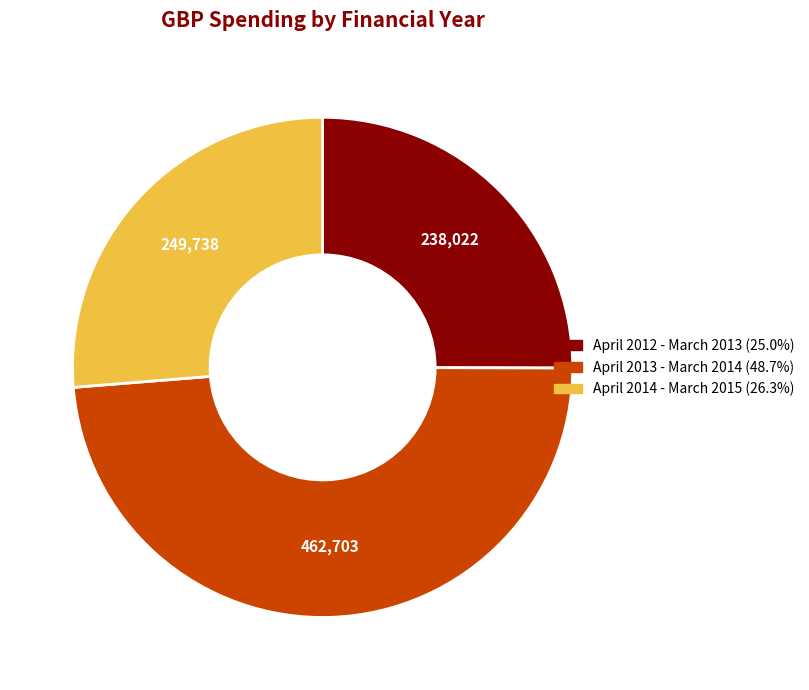

Does April 2012 - March 2013 represent more than half of the total?

No